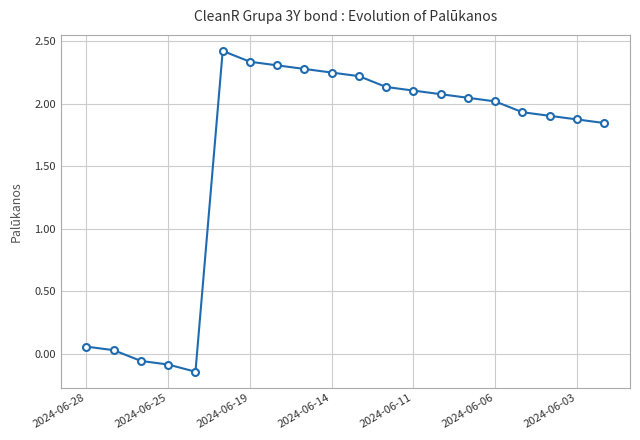

What is the difference between the maximum and minimum values?

2.6